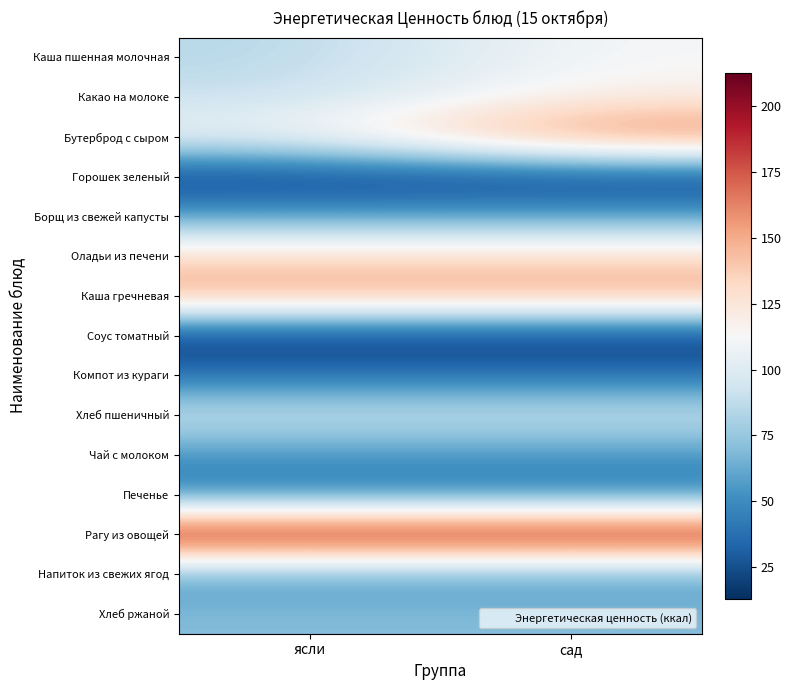

What is the total value across all series at ясли?

1217.7